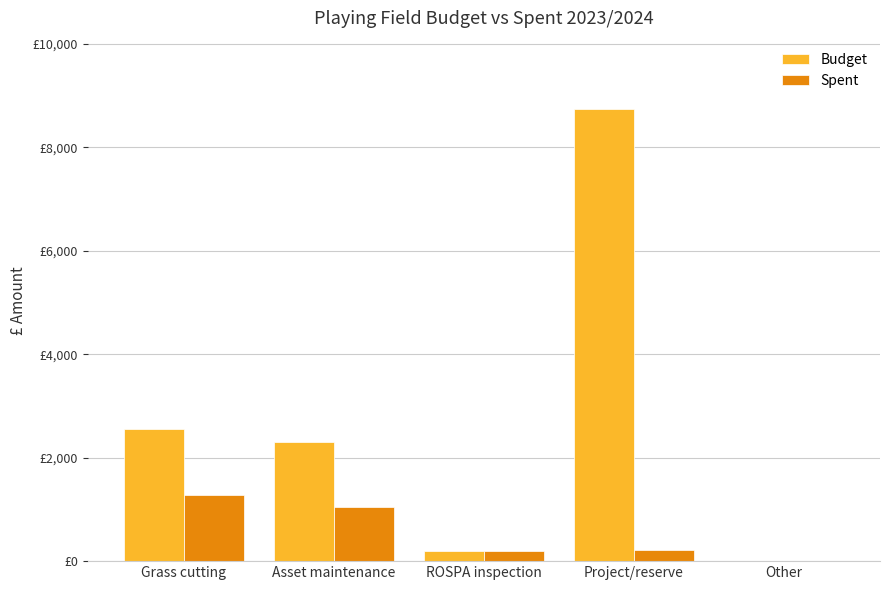

What position from the right is ROSPA inspection?

3